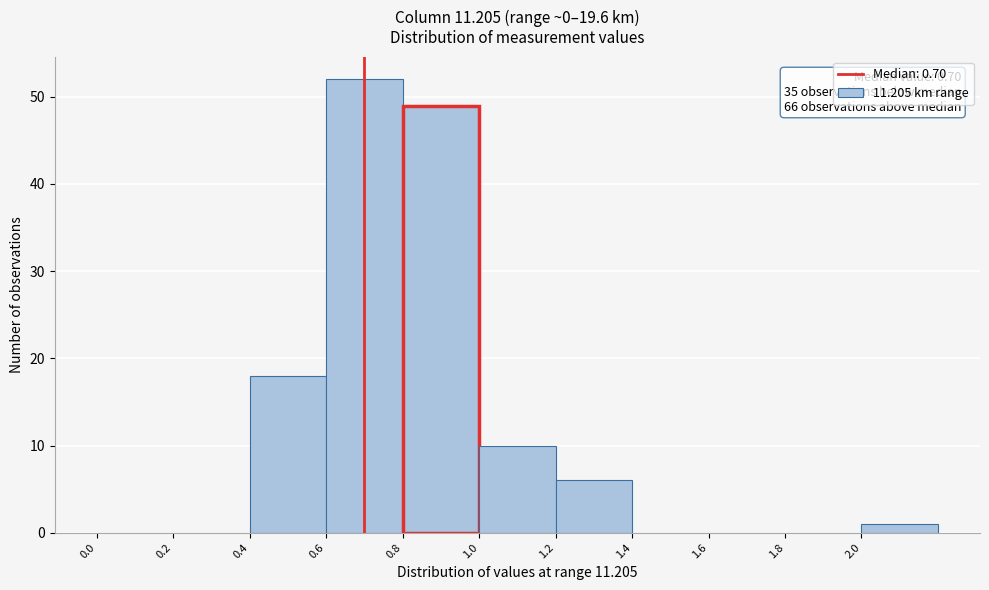

Over which range of the x-axis is the bar tallest?

0.6 to 0.8